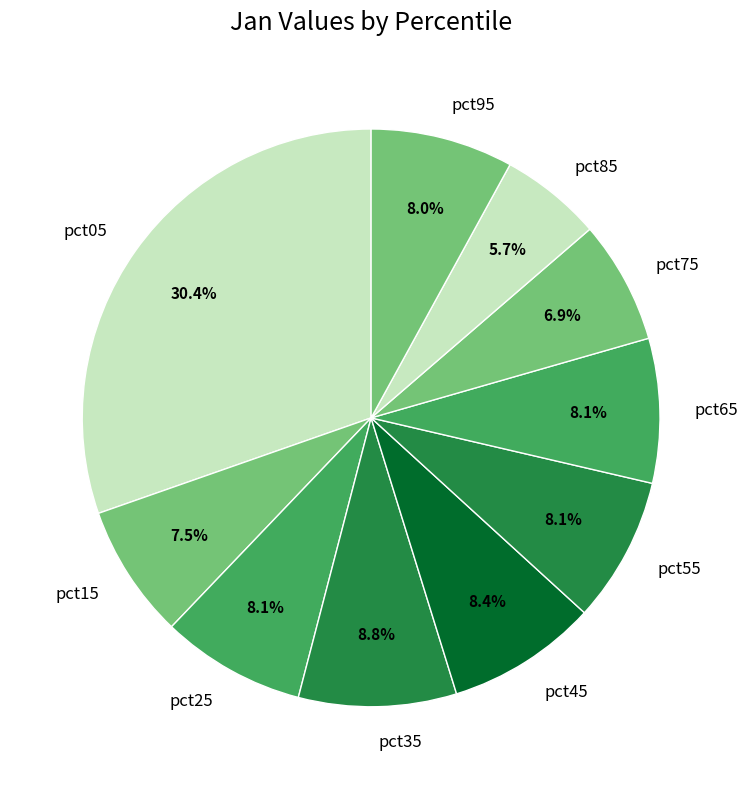

How many slices are in this pie chart?

10